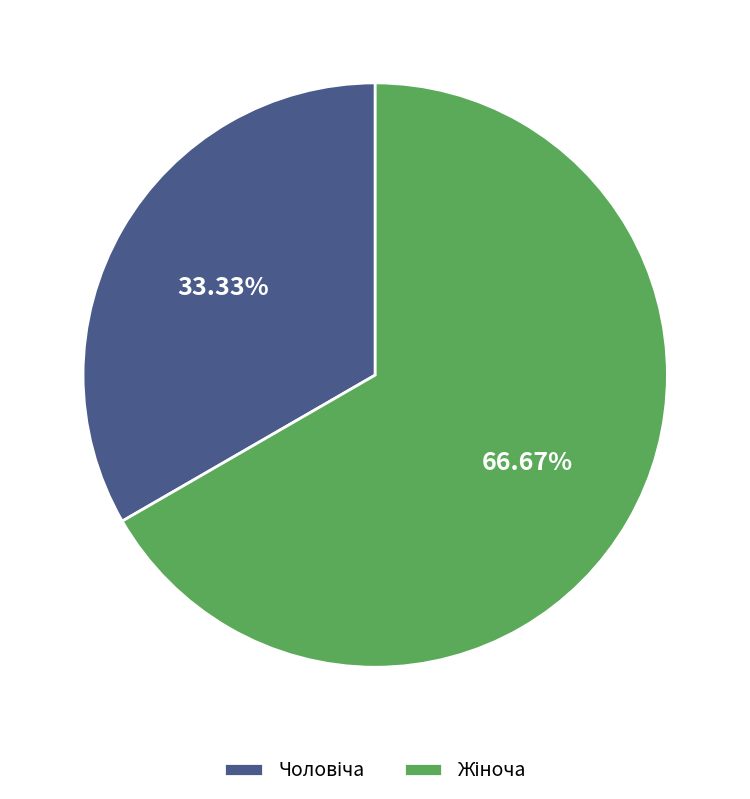

Count the number of slices in the pie.

2